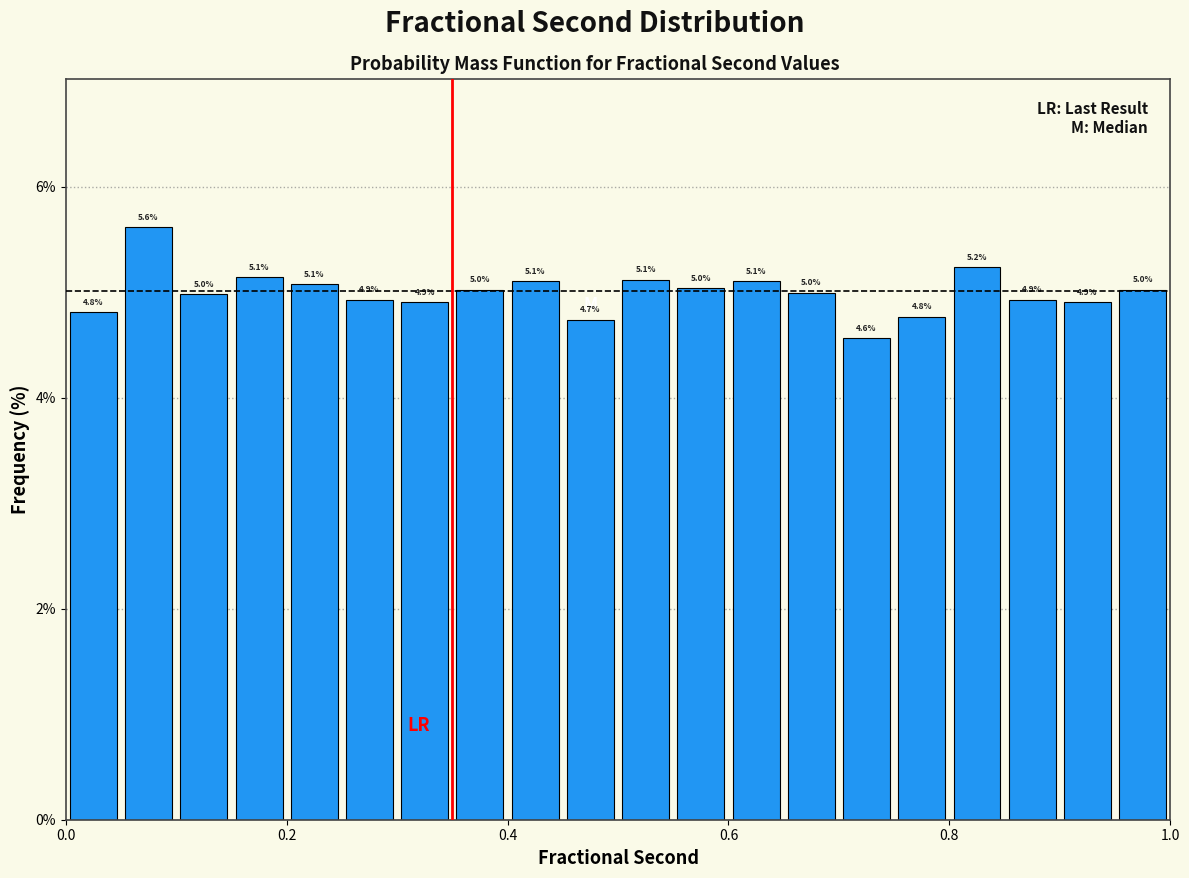

Read against the x-axis, roughly where is the centre of the tallest bar?

0.08